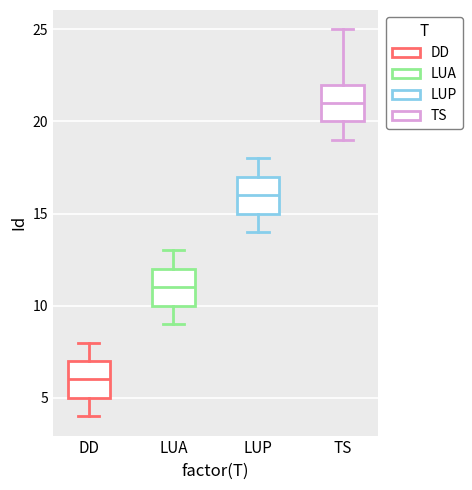

Reading left to right, read every box against the y-axis: the position of its median line, the range the box covers, and the ends of its whiskers. The values are not printed on the chart, so give them approximately, as read against the axis.

DD: median 6, box 5 to 7, whiskers 4 to 8
LUA: median 11, box 10 to 12, whiskers 9 to 13
LUP: median 16, box 15 to 17, whiskers 14 to 18
TS: median 21, box 20 to 22, whiskers 19 to 25